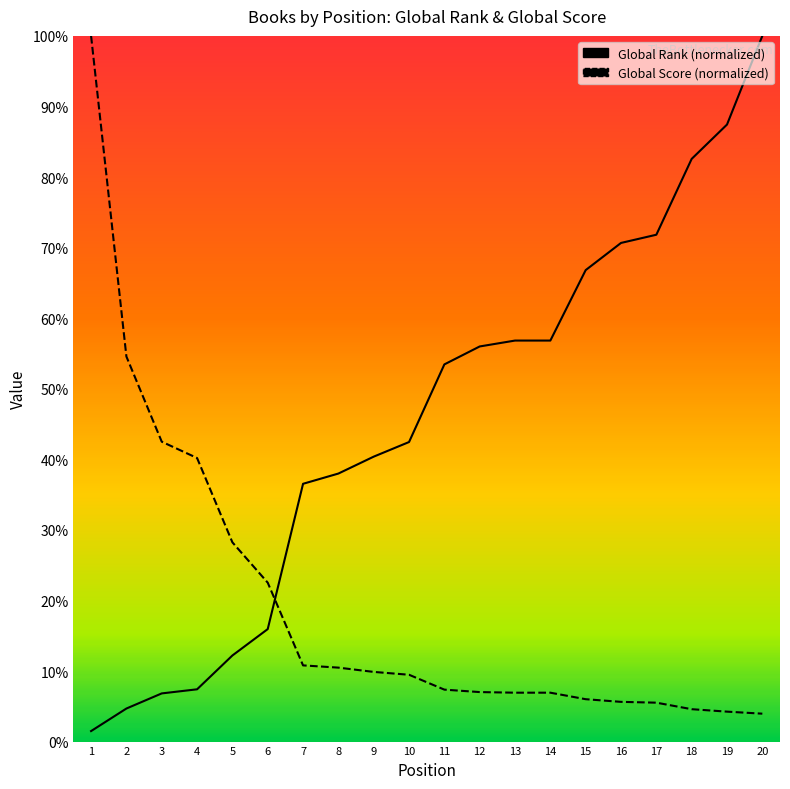

List the labels in order of Global Rank value, smallest first.

1, 2, 3, 4, 5, 6, 7, 8, 9, 10, 11, 12, 13, 14, 15, 16, 17, 18, 19, 20